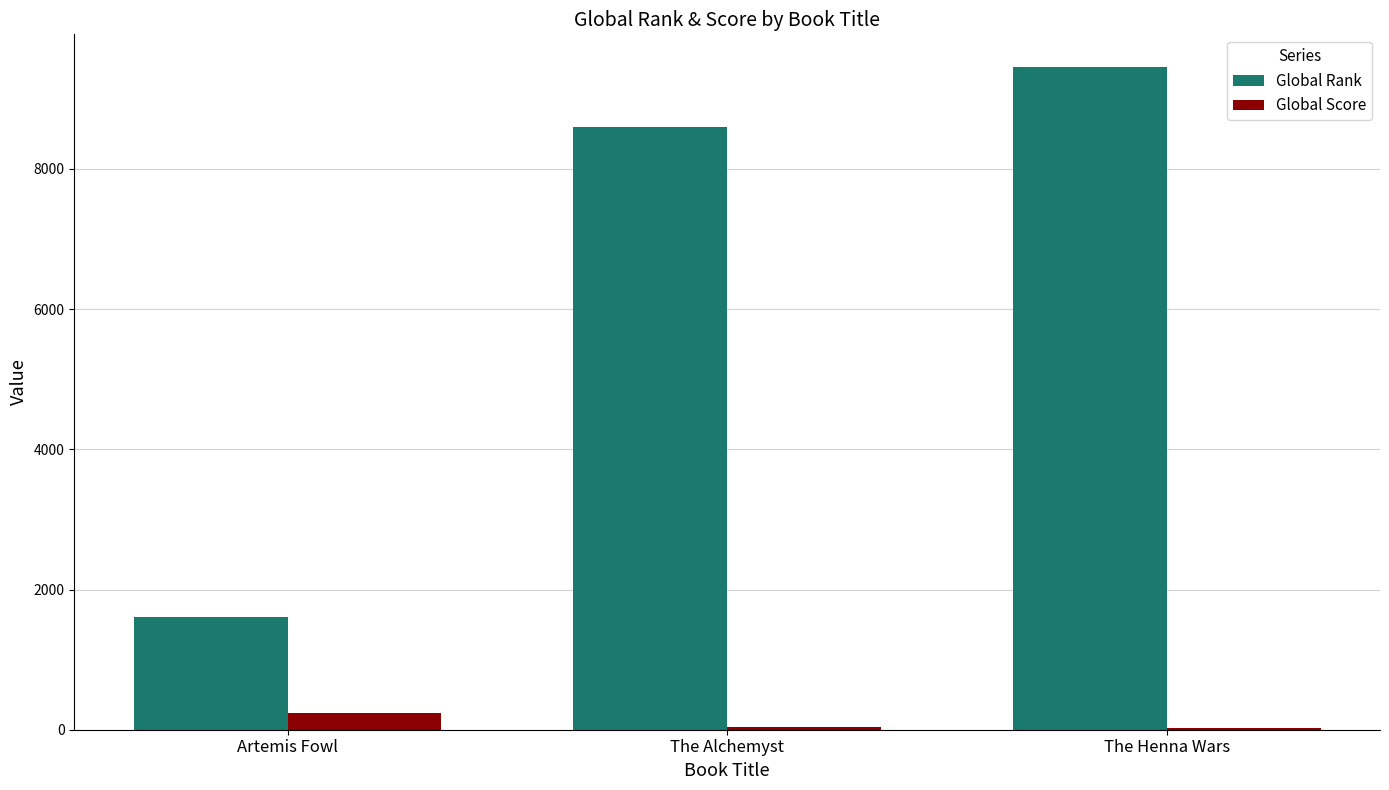

Does the chart contain stacked bars?

No